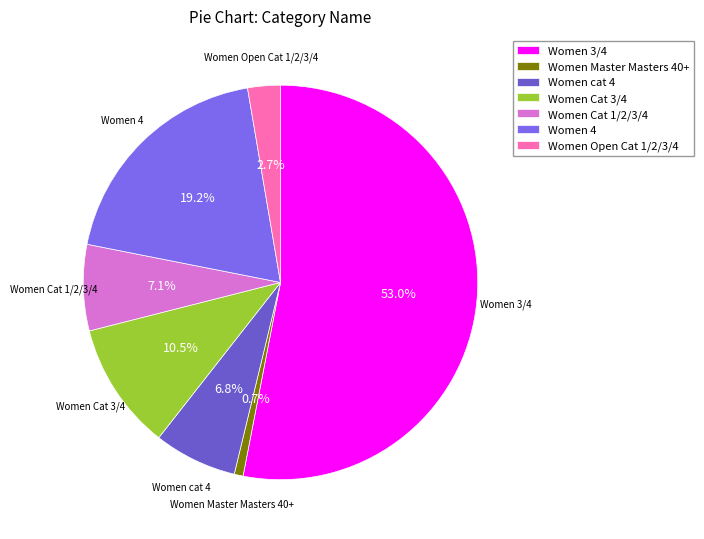

Between Women Master Masters 40+ and Women Cat 1/2/3/4, which is larger?

Women Cat 1/2/3/4